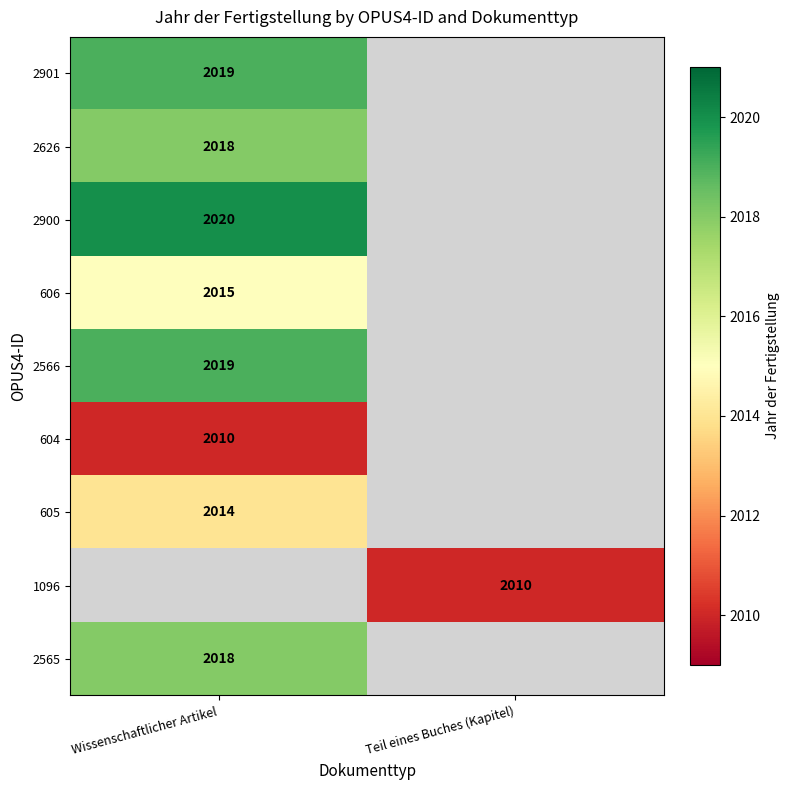

True or false: 2900 has a value of 2020 at Wissenschaftlicher Artikel.

True